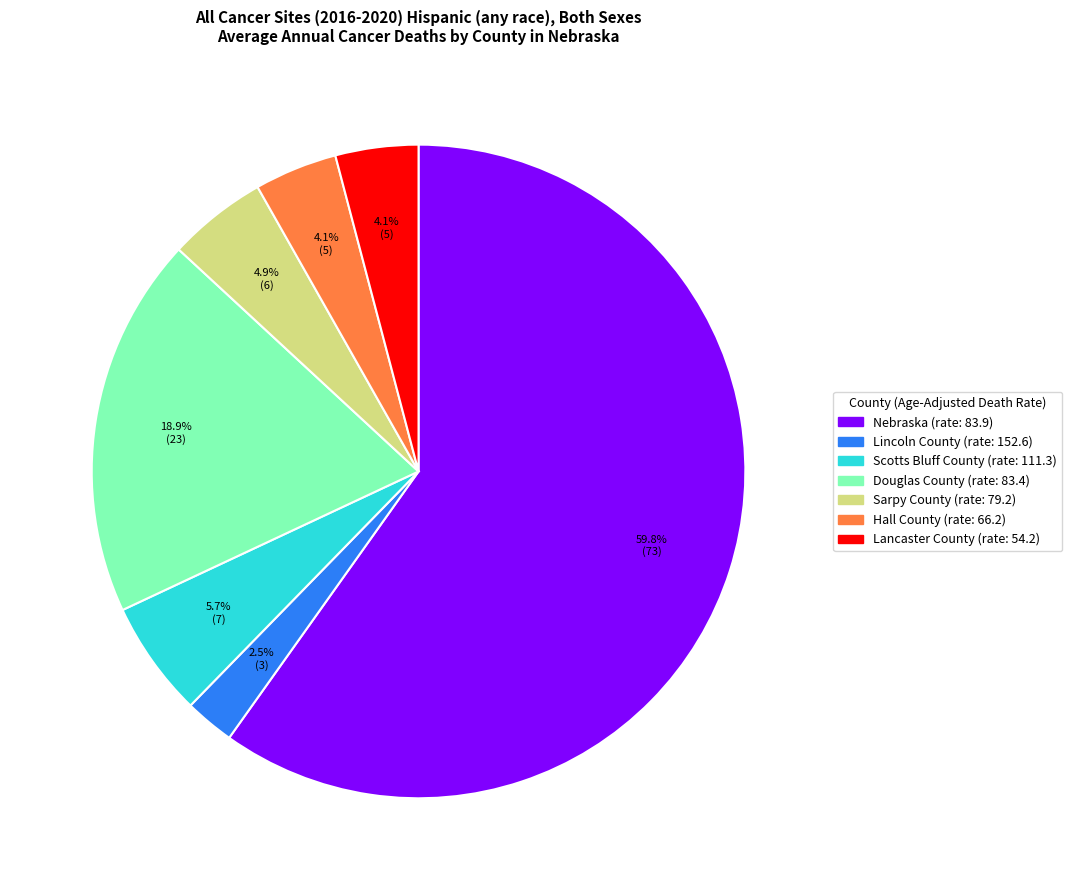

To the nearest percent, what is the combined percentage of Lincoln County and Scotts Bluff County?

8%